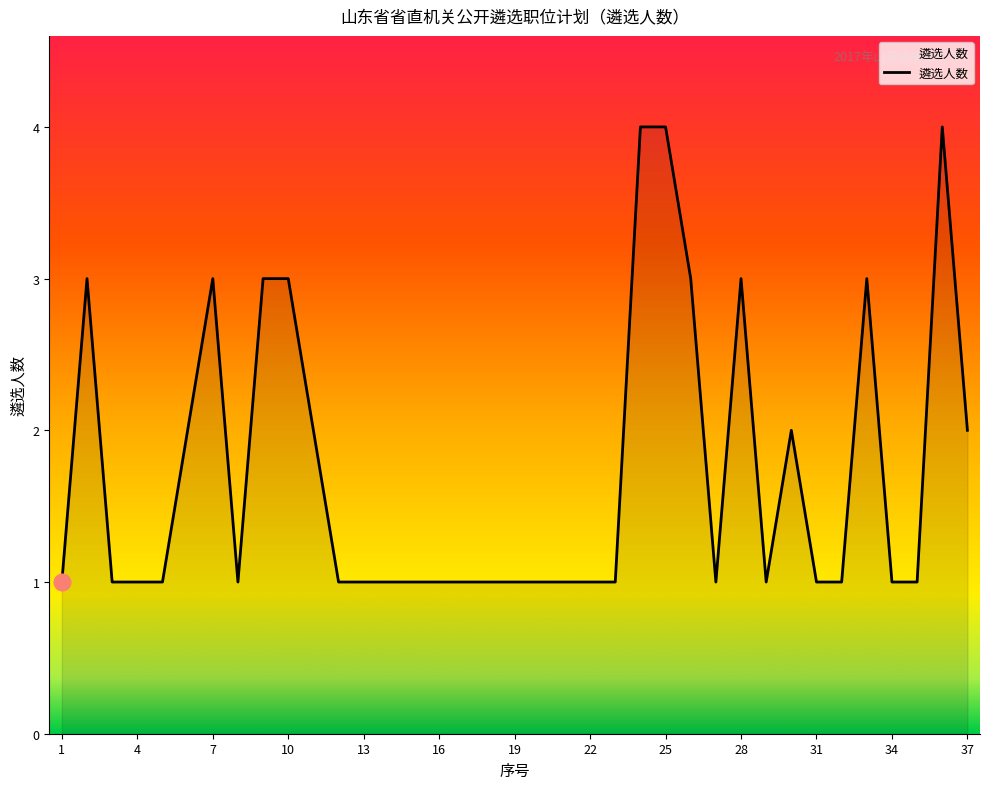

Count the number of data series in this chart.

1